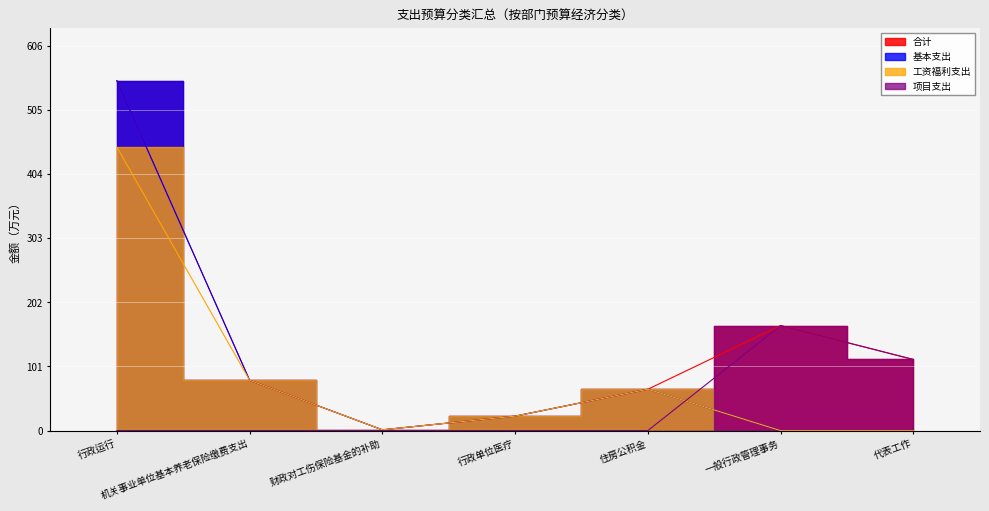

Reading left to right, transcribe all the data shown in this chart.

合计: 行政运行=551.1	机关事业单位基本养老保险缴费支出=79.3	财政对工伤保险基金的补助=1.3	行政单位医疗=22.8	住房公积金=65.1	一般行政管理事务=165.4	代表工作=112.0
基本支出: 行政运行=551.1	机关事业单位基本养老保险缴费支出=79.3	财政对工伤保险基金的补助=1.3	行政单位医疗=22.8	住房公积金=65.1	一般行政管理事务=0.0	代表工作=0.0
工资福利支出: 行政运行=446.6	机关事业单位基本养老保险缴费支出=79.3	财政对工伤保险基金的补助=1.3	行政单位医疗=22.8	住房公积金=65.1	一般行政管理事务=0.0	代表工作=0.0
项目支出: 行政运行=0.0	机关事业单位基本养老保险缴费支出=0.0	财政对工伤保险基金的补助=0.0	行政单位医疗=0.0	住房公积金=0.0	一般行政管理事务=165.4	代表工作=112.0